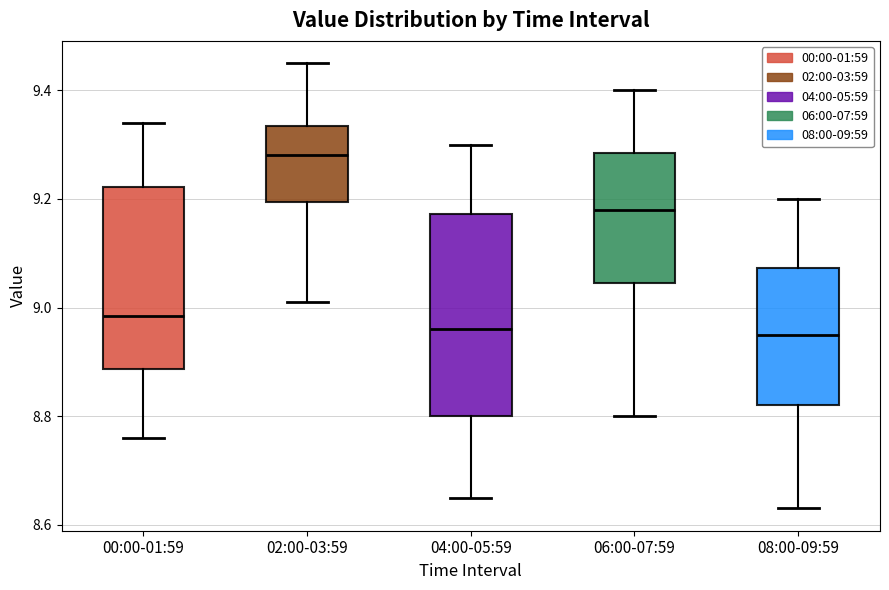

Reading left to right, read every box against the y-axis: the position of its median line, the range the box covers, and the ends of its whiskers. The values are not printed on the chart, so give them approximately, as read against the axis.

00:00-01:59: median 8.98, box 8.88 to 9.22, whiskers 8.76 to 9.34
02:00-03:59: median 9.28, box 9.20 to 9.34, whiskers 9.02 to 9.46
04:00-05:59: median 8.96, box 8.80 to 9.18, whiskers 8.66 to 9.30
06:00-07:59: median 9.18, box 9.04 to 9.28, whiskers 8.80 to 9.40
08:00-09:59: median 8.96, box 8.82 to 9.08, whiskers 8.64 to 9.20